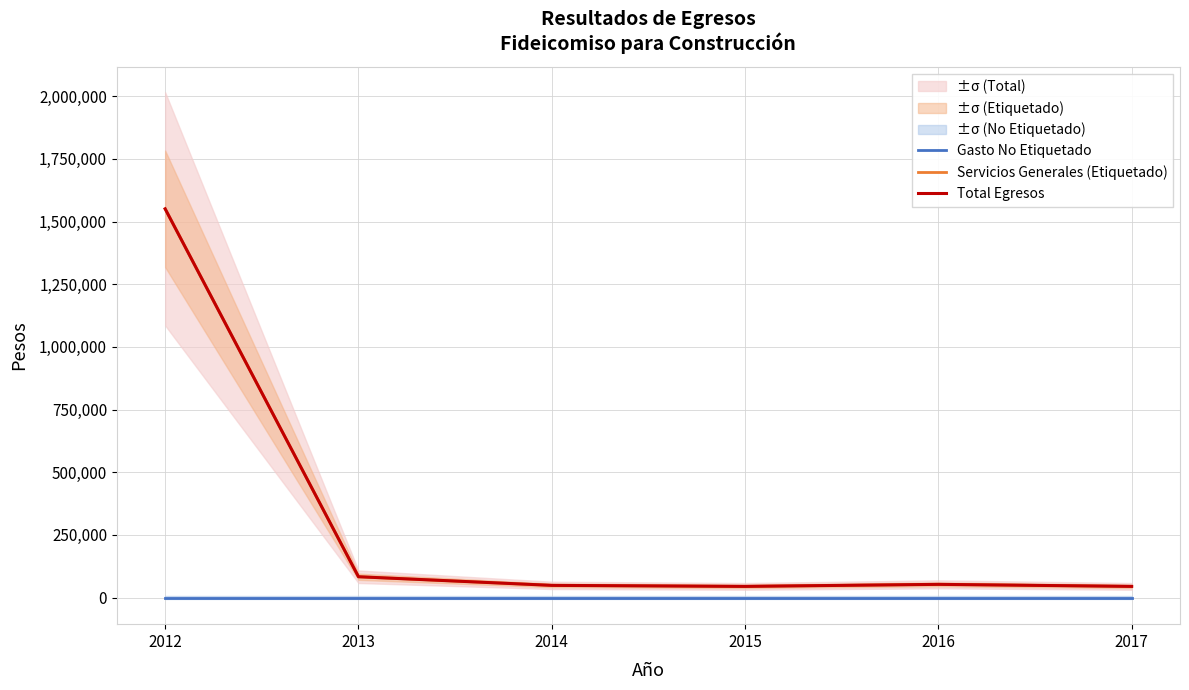

True or false: Total Egresos has more than 1 interior local peaks.

False